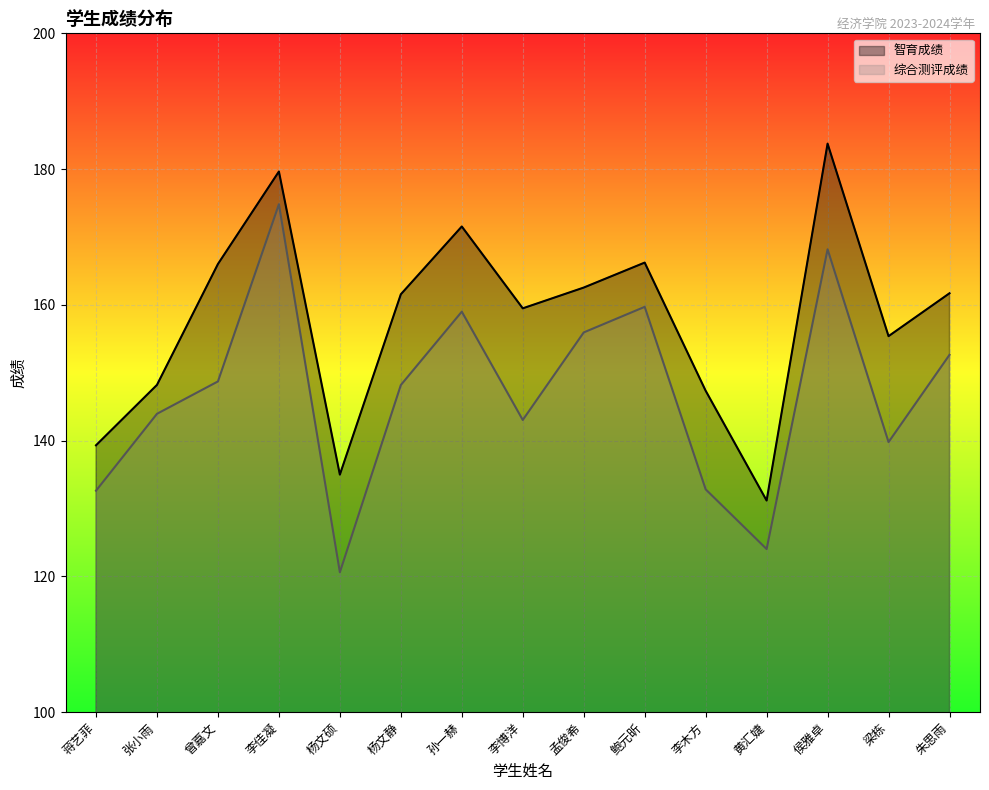

True or false: 智育成绩 and 综合测评成绩 cross at least once.

False